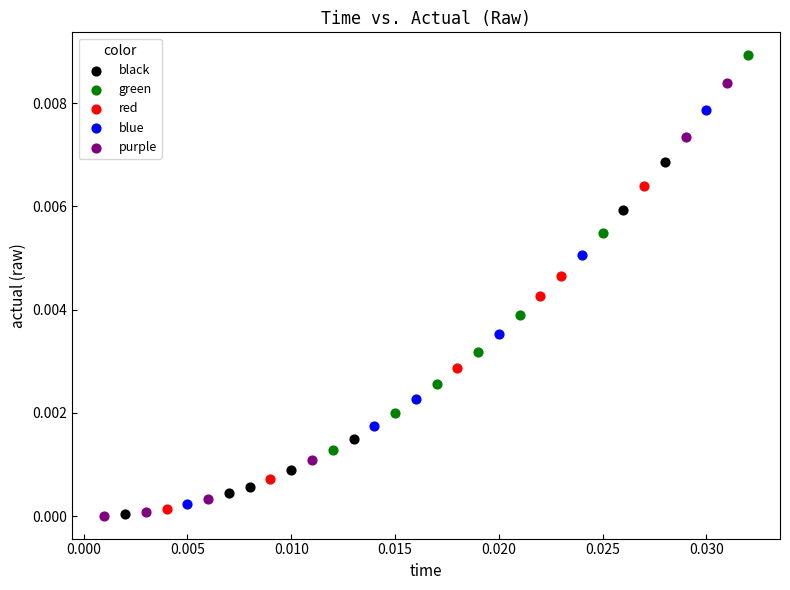

Which series has the largest Y range (max minus min)?

purple